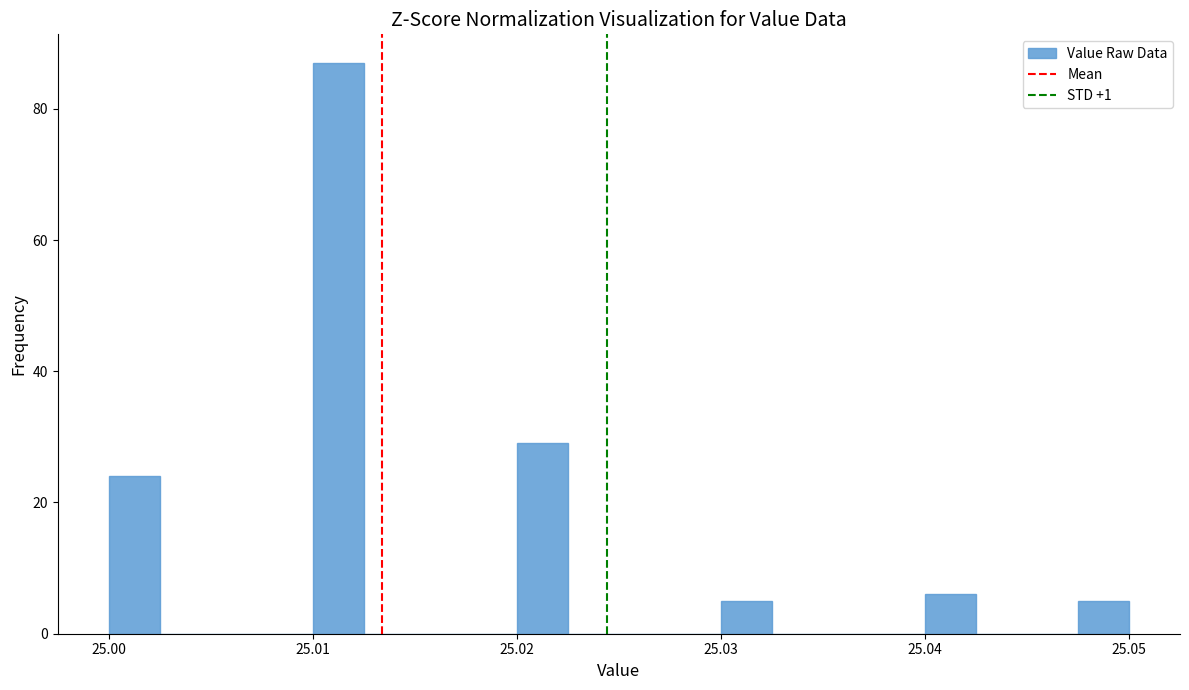

Read against the x-axis, roughly where is the centre of the tallest bar?

25.011